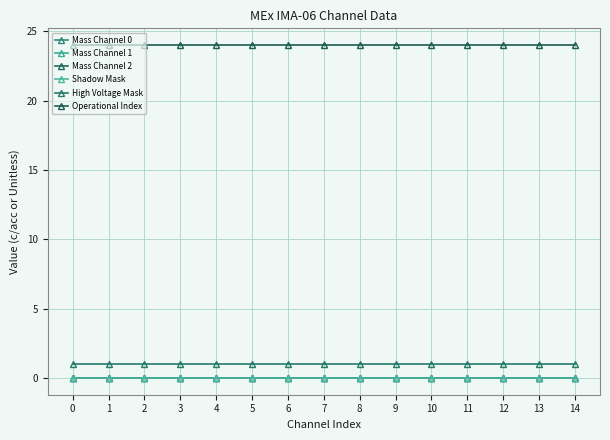

What is the spread (max minus min) of values at 3?

24